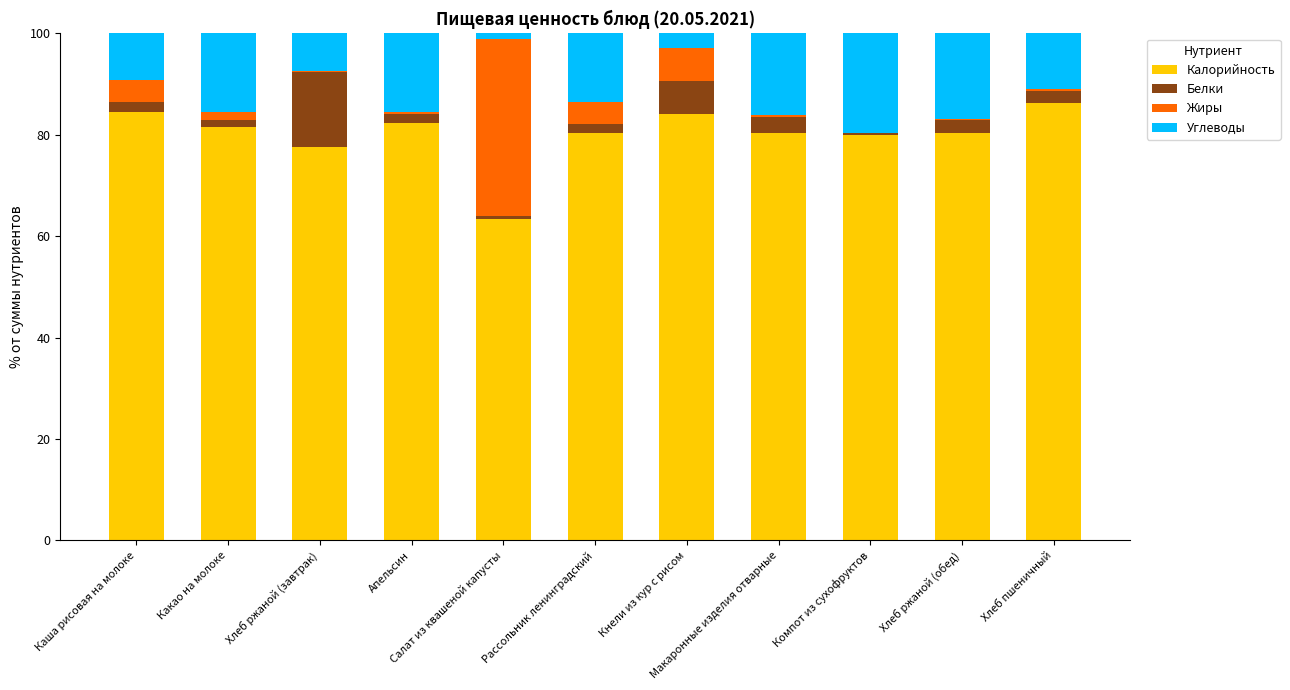

True or false: Жиры has a value of 58.5 at Салат из квашеной капусты.

False